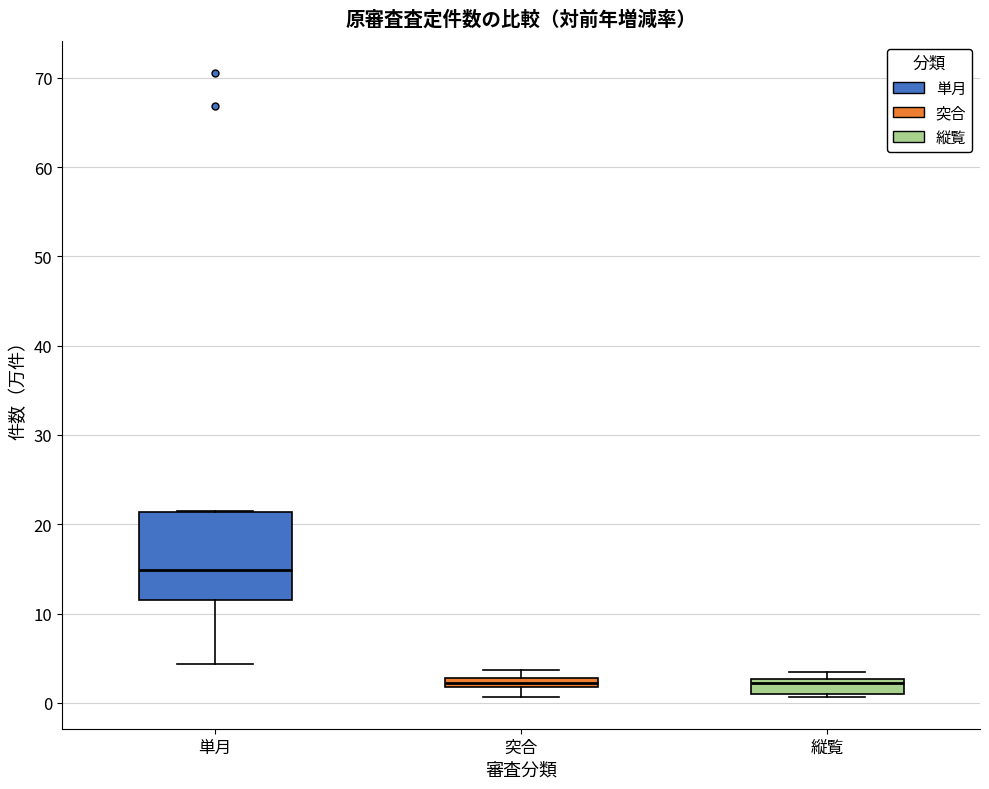

Comparing the boxes themselves (not the whiskers), which one is the tallest?

単月